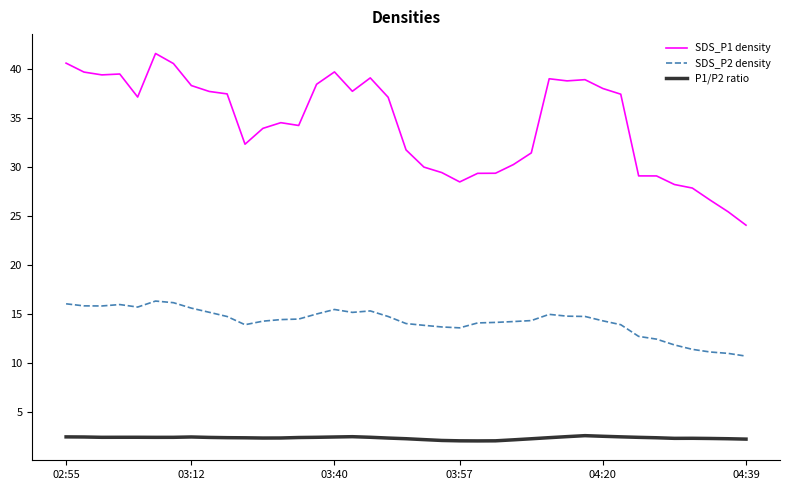

What are all the series names shown in the legend?

SDS_P1 density, SDS_P2 density, P1/P2 ratio